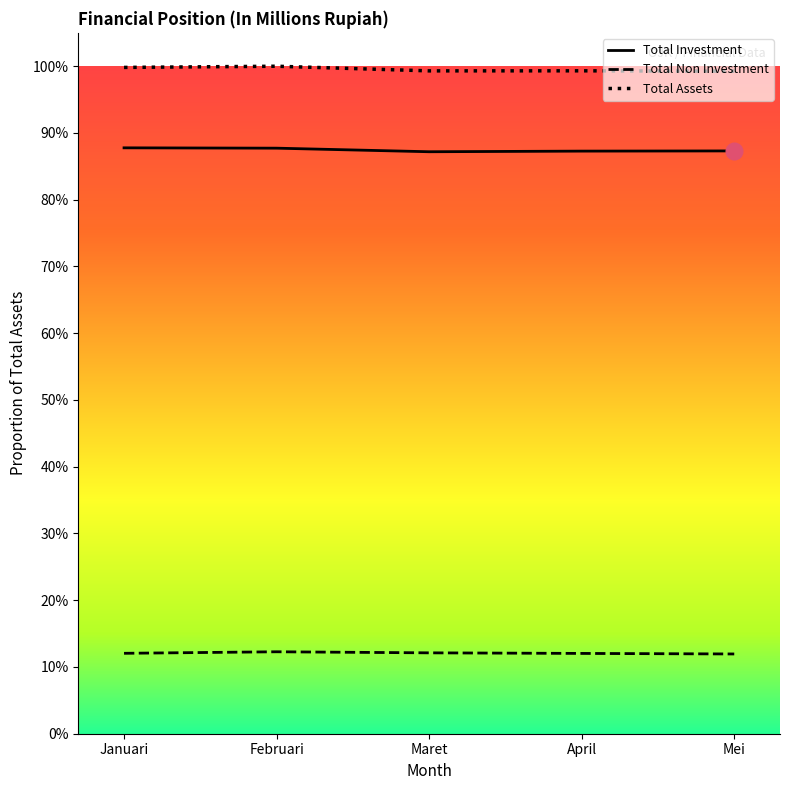

Reading left to right, transcribe all the data shown in this chart.

Total Investment: Januari=0.9	Februari=0.9	Maret=0.9	April=0.9	Mei=0.9
Total Non Investment: Januari=0.1	Februari=0.1	Maret=0.1	April=0.1	Mei=0.1
Total Assets: Januari=1.0	Februari=1.0	Maret=1.0	April=1.0	Mei=1.0